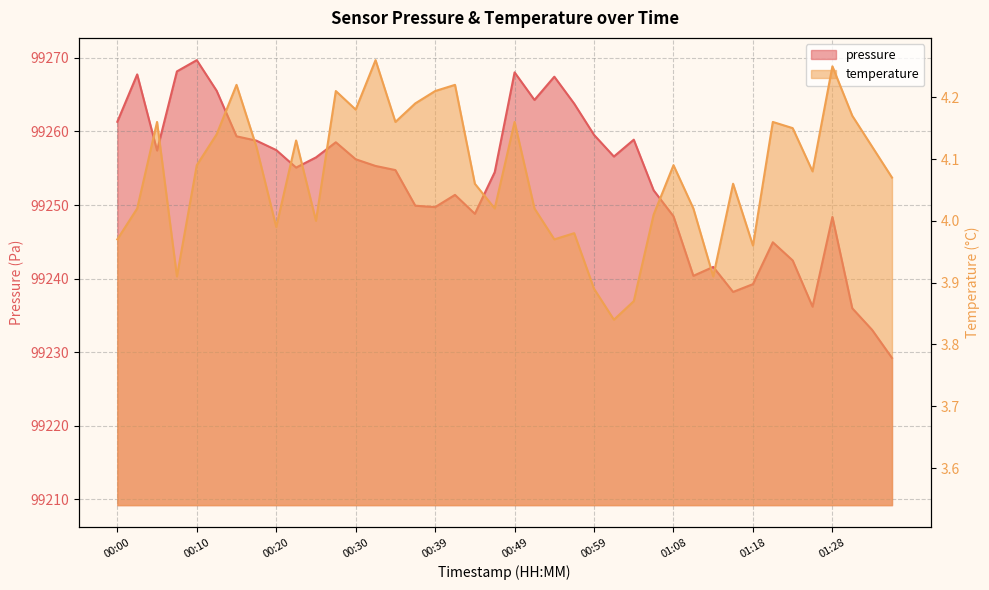

The value at 01:28 is 46151.9. True or false?

False